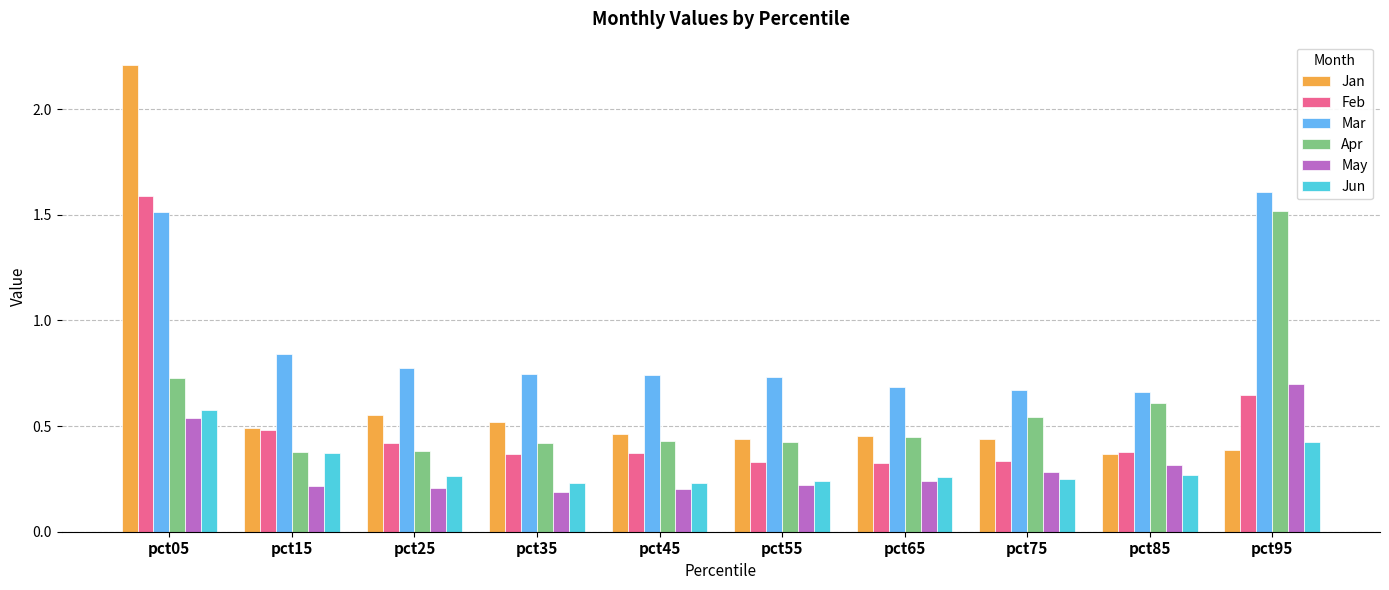

Rank the series at pct45 from highest to lowest value.

Mar, Jan, Apr, Feb, Jun, May